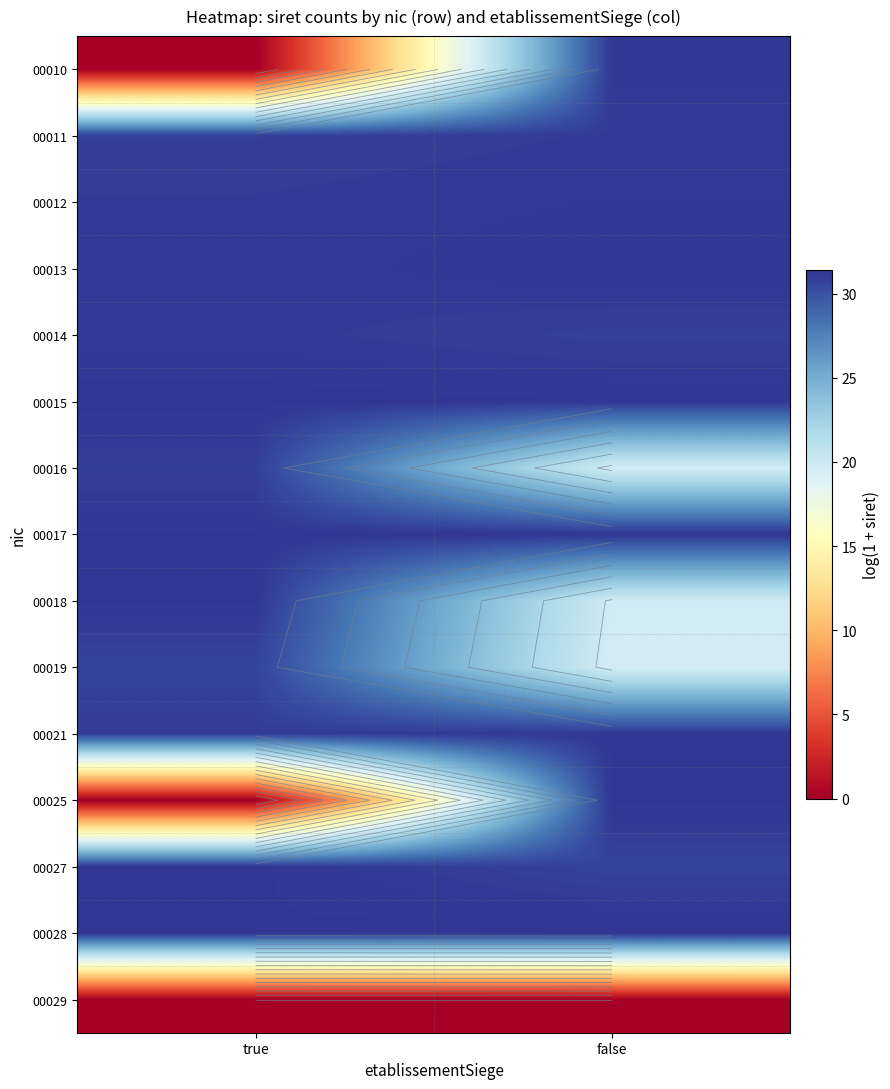

What is the spread (max minus min) of values at false?

31.4